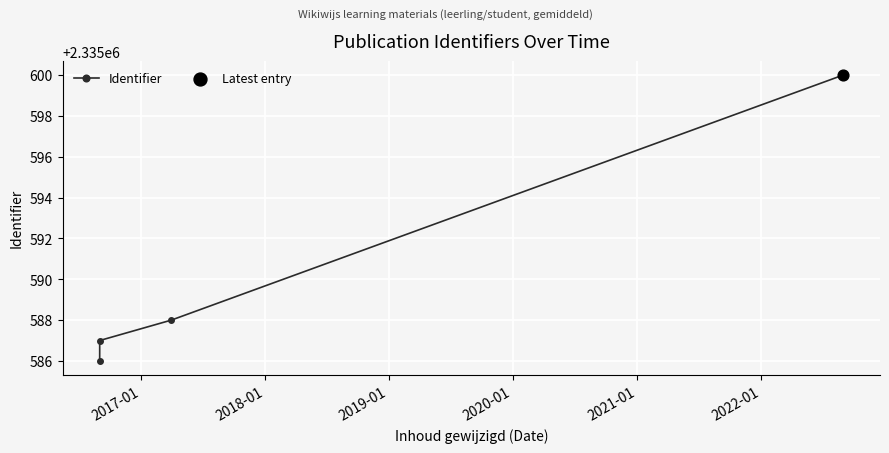

What is the maximum value shown in the chart?

2335600